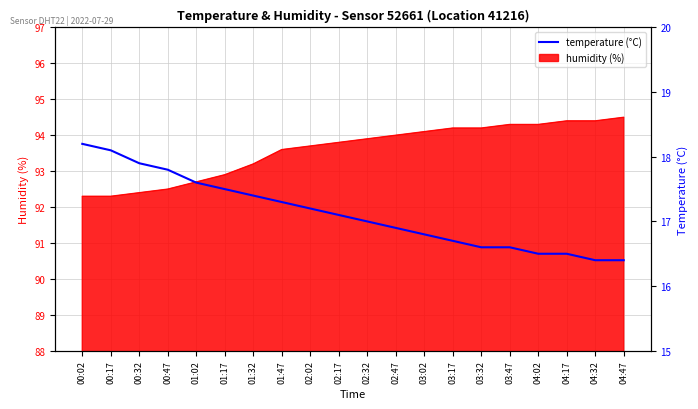

What position from the right is 03:32?

6